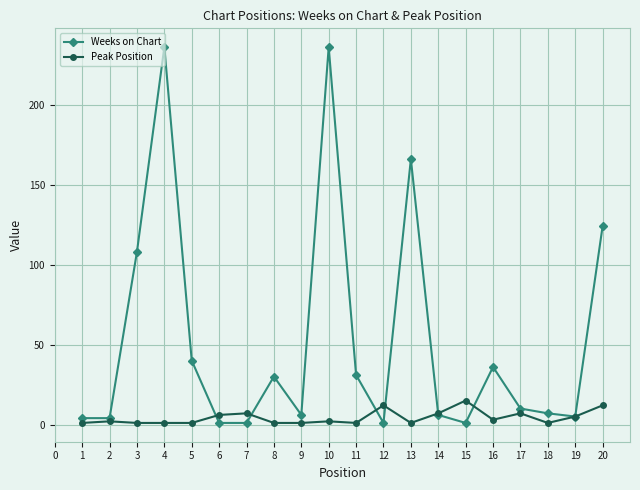

True or false: Peak Position has more than 1 points higher than both neighbors.

True